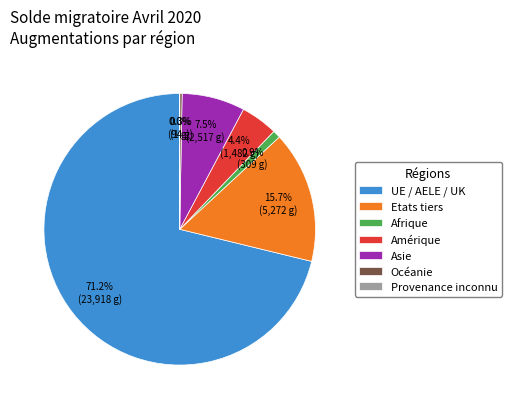

What percentage do Asie and Afrique together represent?

8.4%